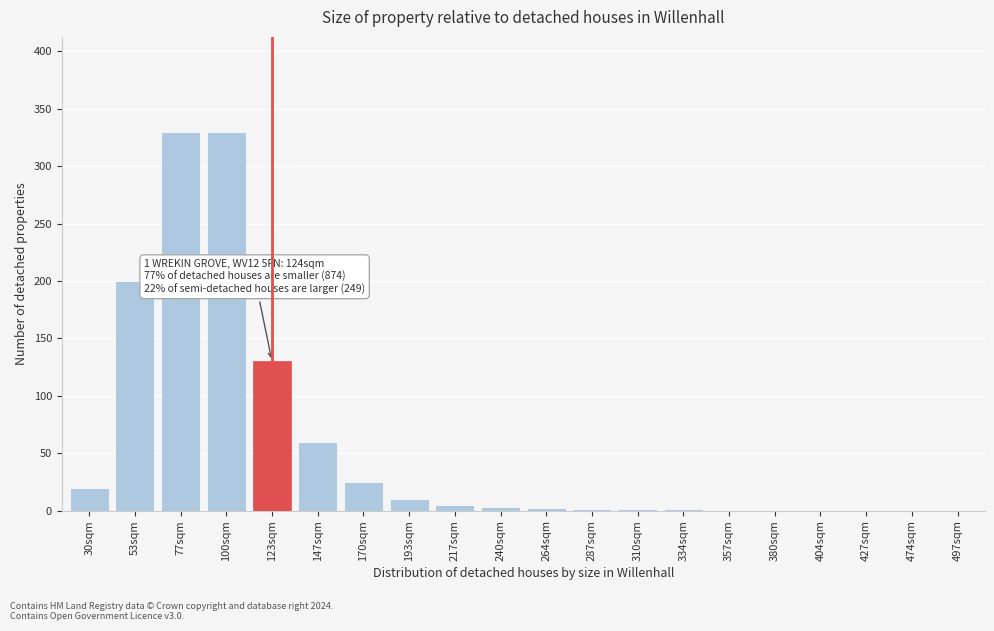

What is the ratio of the value at 193sqm to the value at 30sqm?

0.5